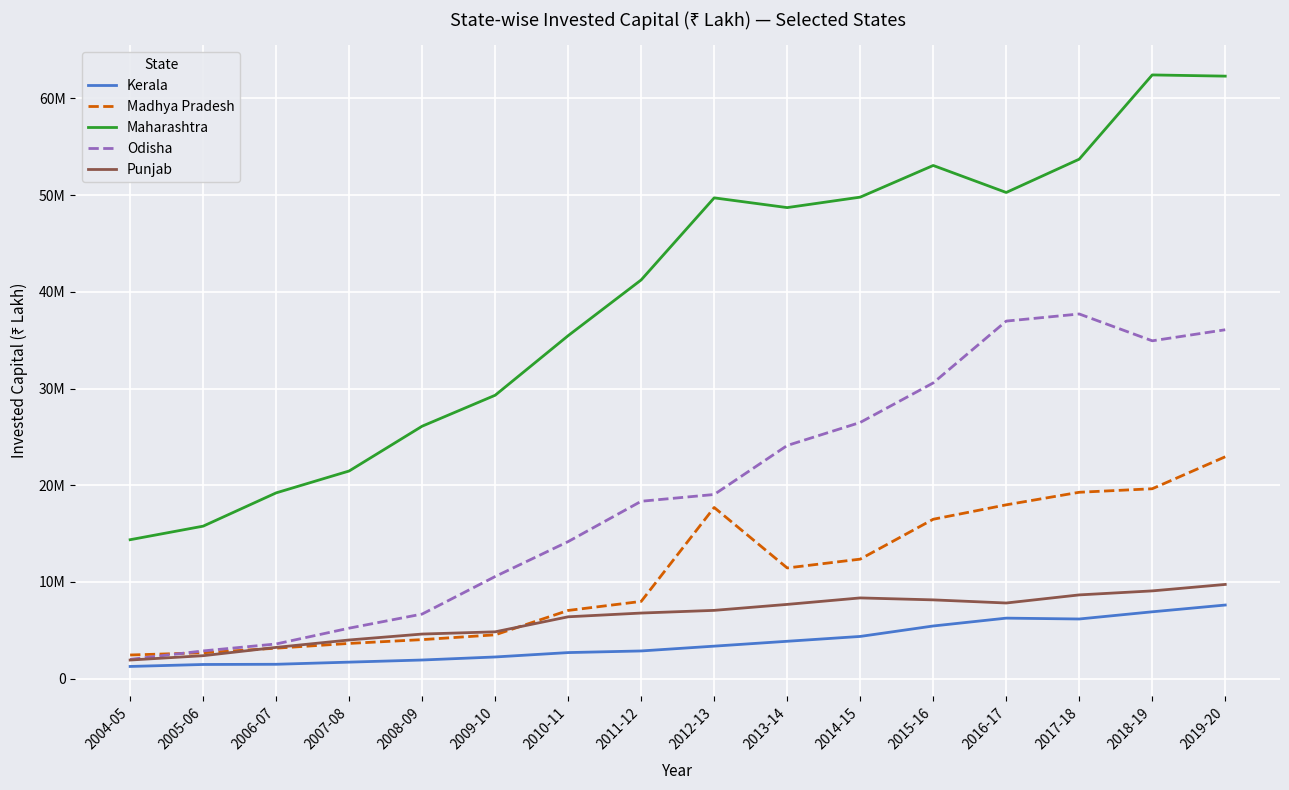

Which series ends up on top after the final intersection of Madhya Pradesh and Punjab?

Madhya Pradesh